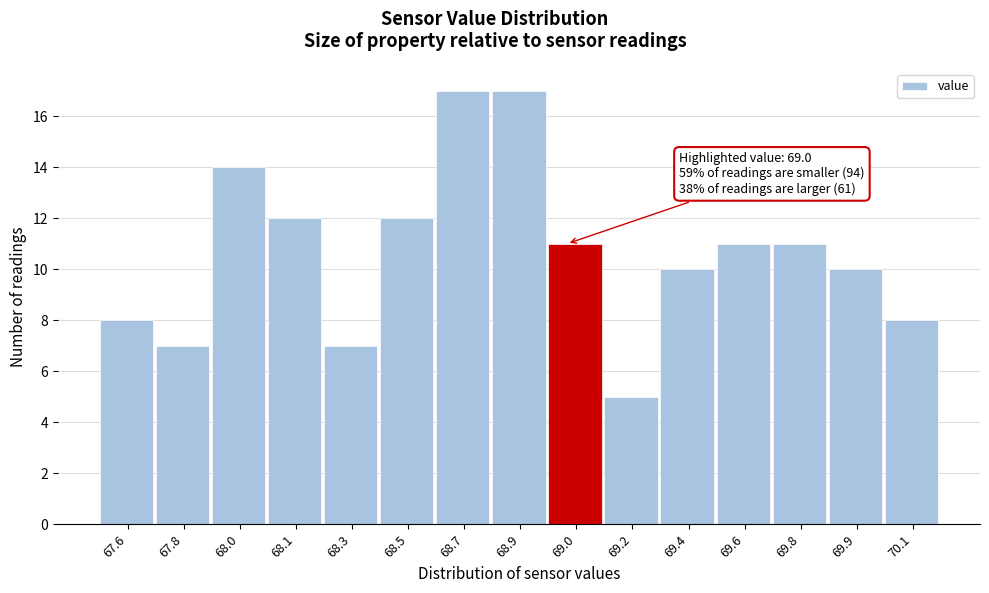

Reading right to left, what are all the values shown in this chart?

8	10	11	11	10	5	11	17	17	12	7	12	14	7	8